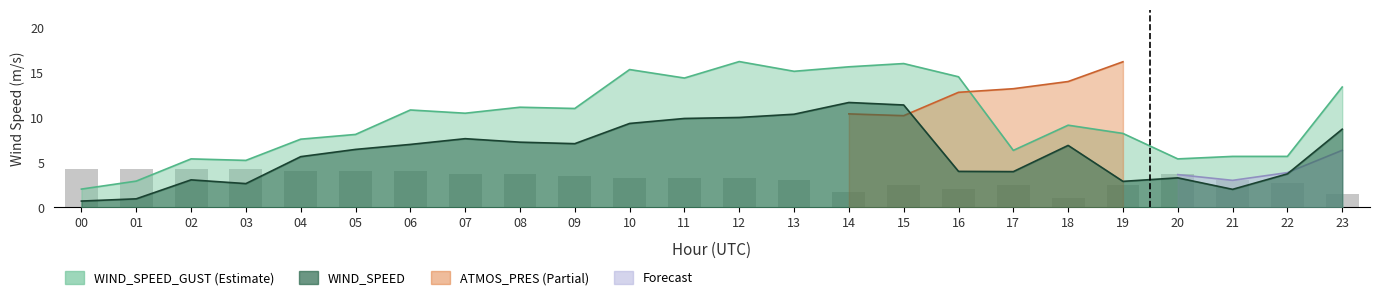

Does the chart contain stacked bars?

No